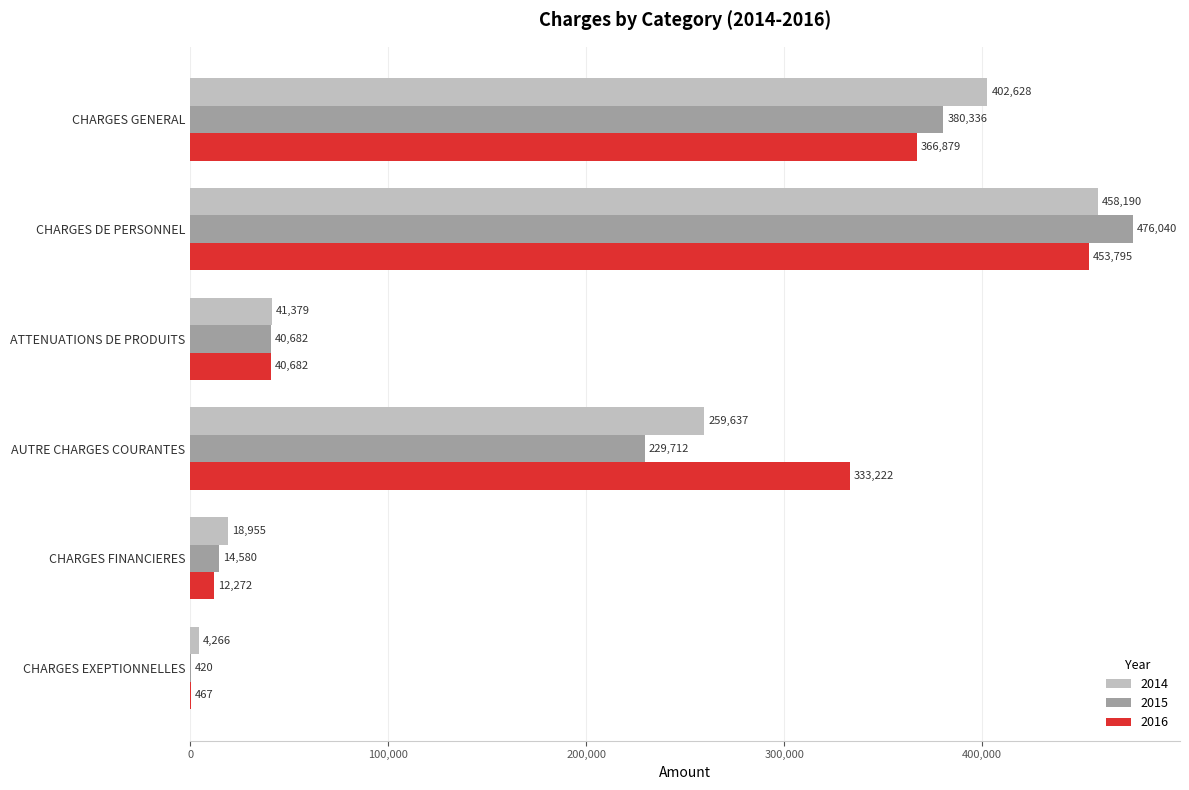

True or false: 2014 has a value of 41379 at ATTENUATIONS DE PRODUITS.

True